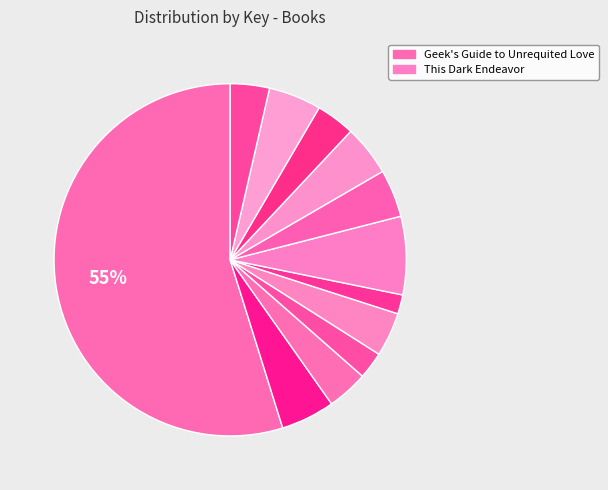

To the nearest percent, what is the difference between the largest and smallest slice percentages?

53%